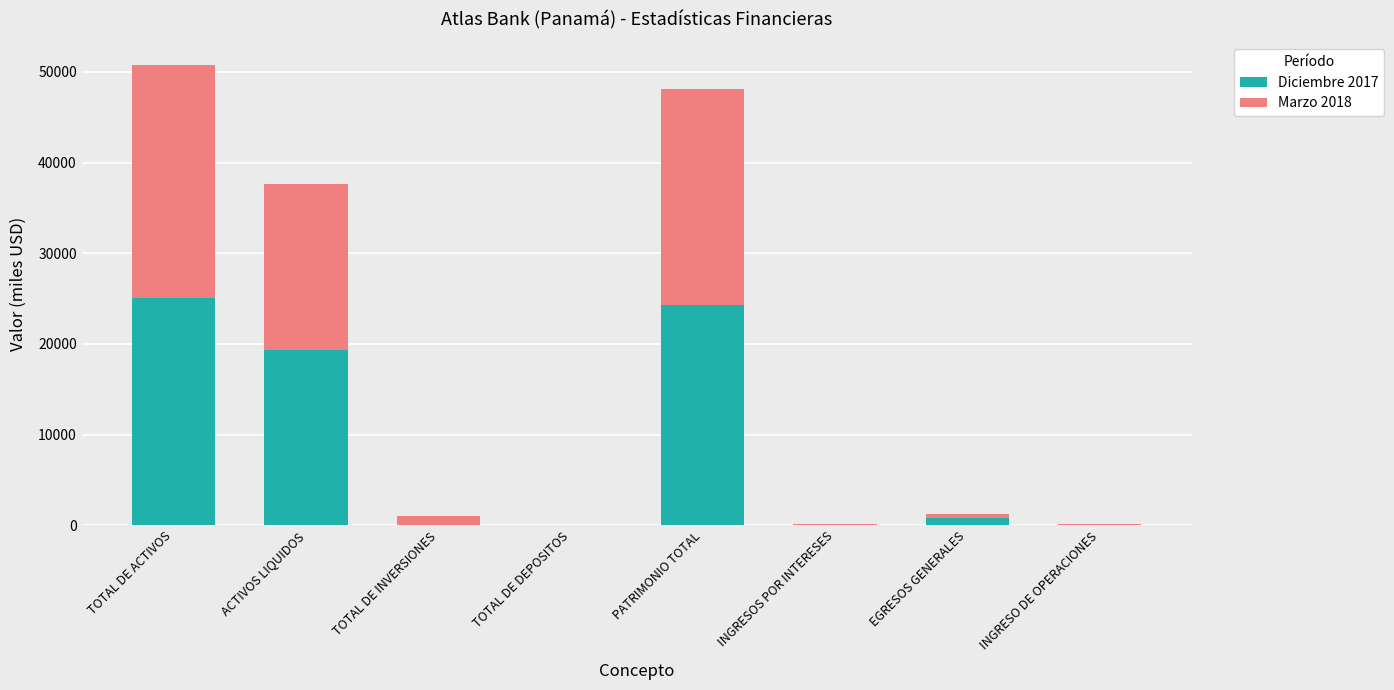

At which category is the sum across all series the highest?

TOTAL DE ACTIVOS